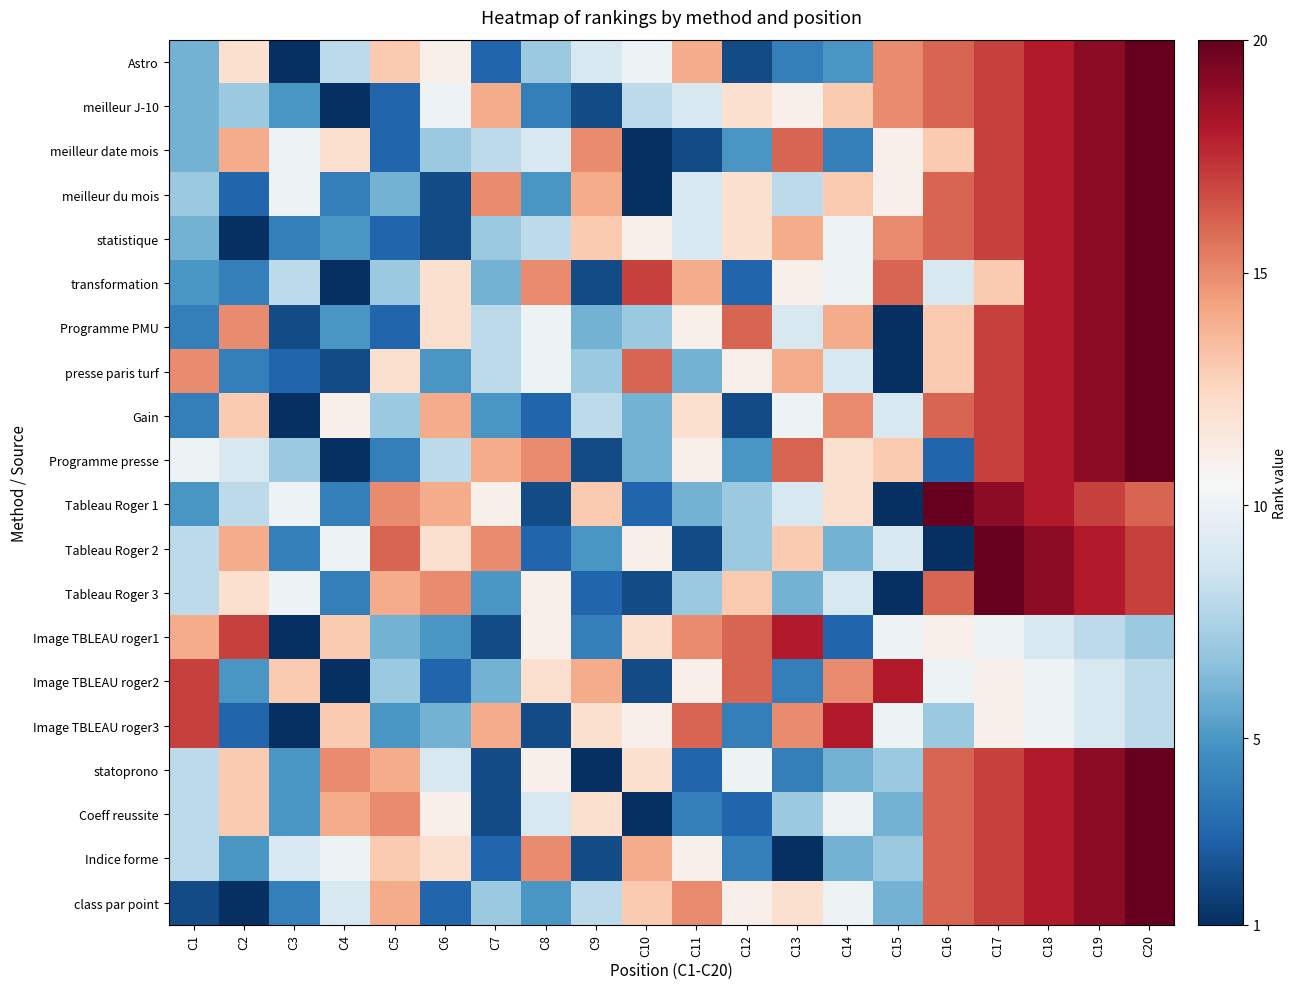

What is the total value across all series at C19?

345